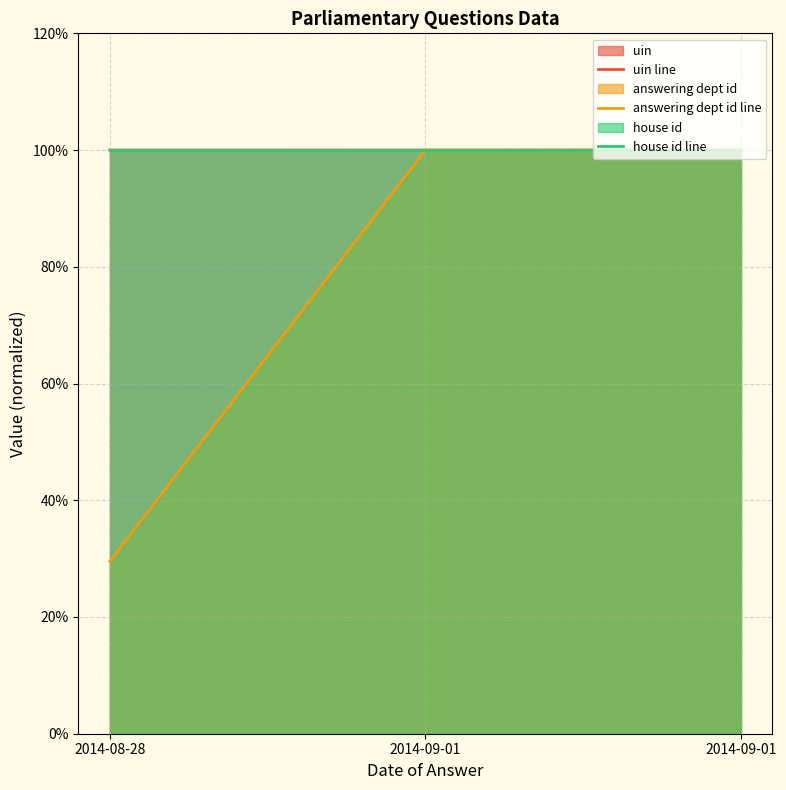

What is the average value of the answering dept id line series?

0.8